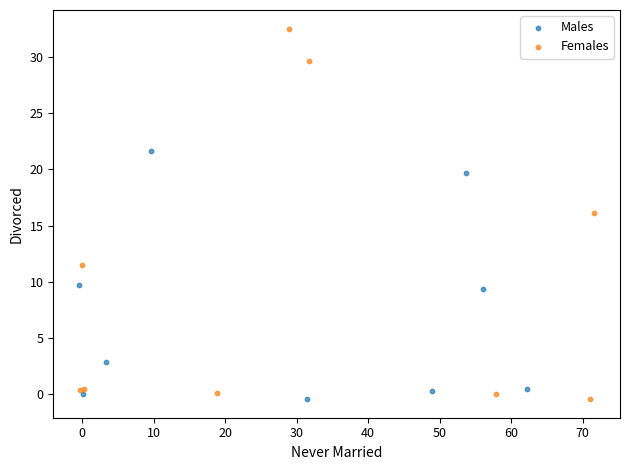

Which series reaches the maximum Y coordinate?

Females